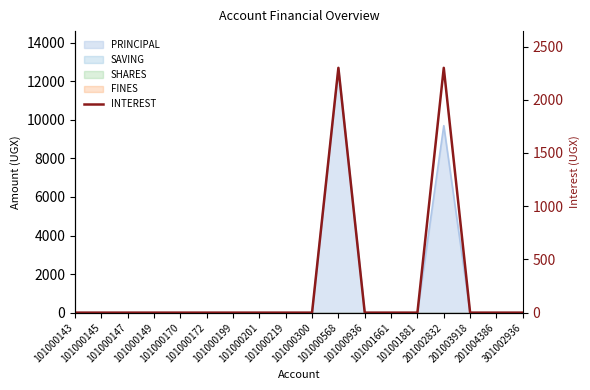

What is the greatest value displayed?

2300